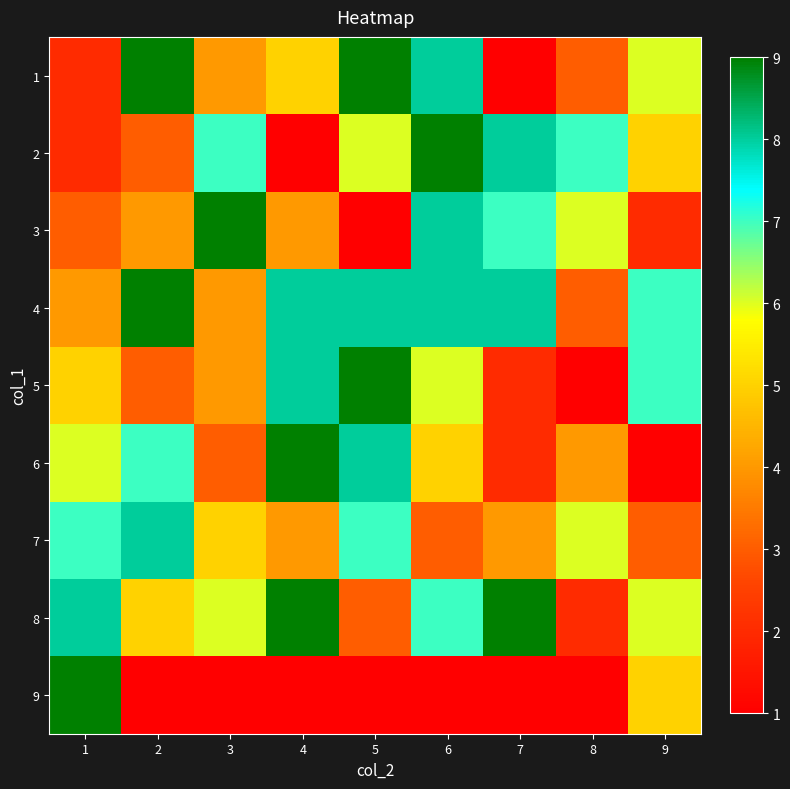

Reading right to left, transcribe all the data shown in this chart.

1: 9=6	8=3	7=1	6=8	5=9	4=5	3=4	2=9	1=2
2: 9=5	8=7	7=8	6=9	5=6	4=1	3=7	2=3	1=2
3: 9=2	8=6	7=7	6=8	5=1	4=4	3=9	2=4	1=3
4: 9=7	8=3	7=8	6=8	5=8	4=8	3=4	2=9	1=4
5: 9=7	8=1	7=2	6=6	5=9	4=8	3=4	2=3	1=5
6: 9=1	8=4	7=2	6=5	5=8	4=9	3=3	2=7	1=6
7: 9=3	8=6	7=4	6=3	5=7	4=4	3=5	2=8	1=7
8: 9=6	8=2	7=9	6=7	5=3	4=9	3=6	2=5	1=8
9: 9=5	8=1	7=1	6=1	5=1	4=1	3=1	2=1	1=9